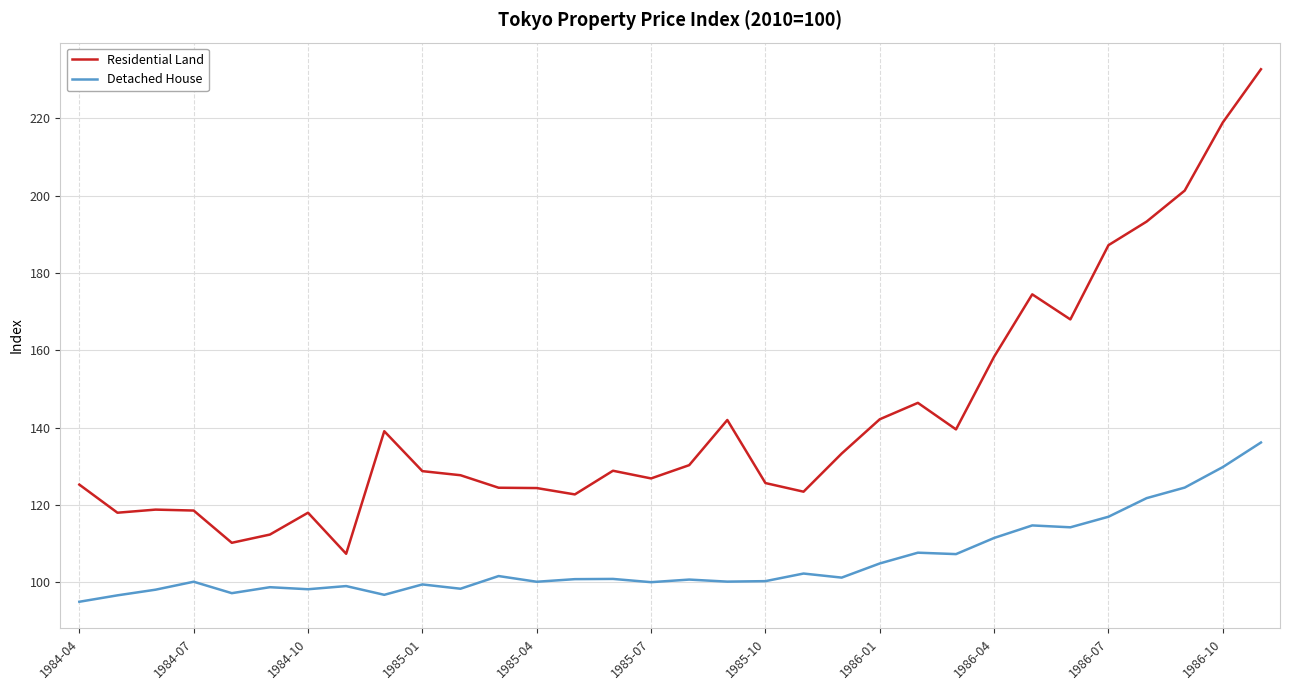

What is the greatest value displayed?

232.7